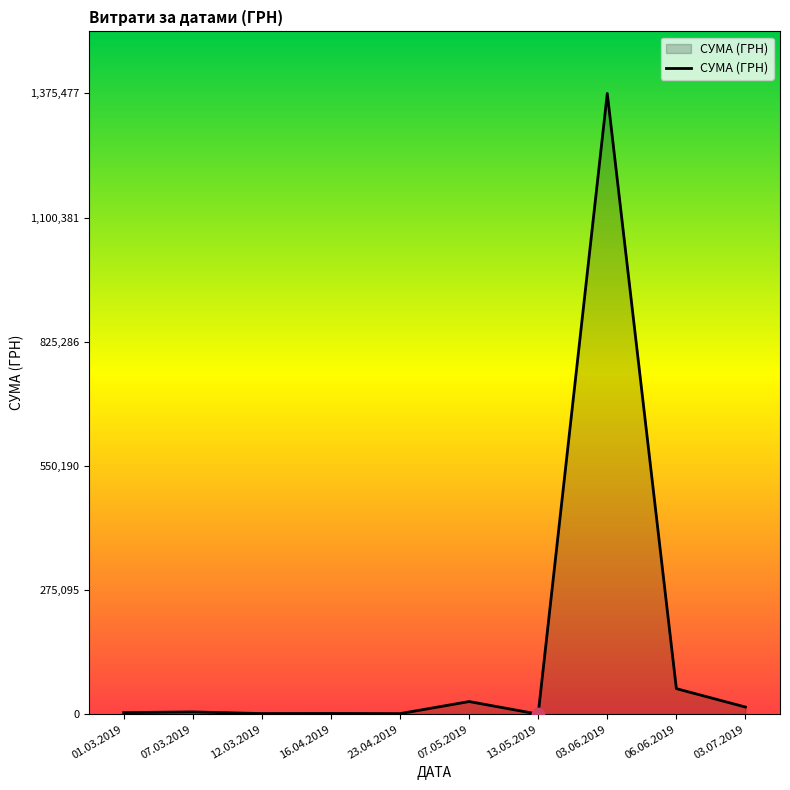

What is the change in value from 13.05.2019 to 06.06.2019?

+56470.5